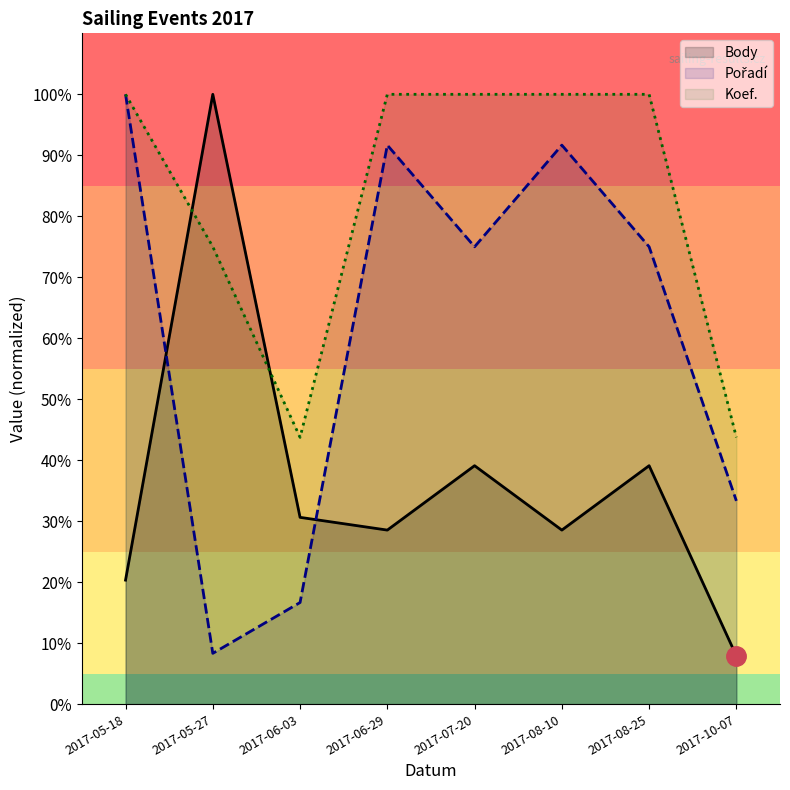

Reading left to right, list all the values displayed in this chart.

Body: 20.3	100.0	30.6	28.5	39.1	28.5	39.1	7.9
Pořadí: 100.0	8.3	16.7	91.7	75.0	91.7	75.0	33.3
Koef.: 100.0	75.0	43.8	100.0	100.0	100.0	100.0	43.8